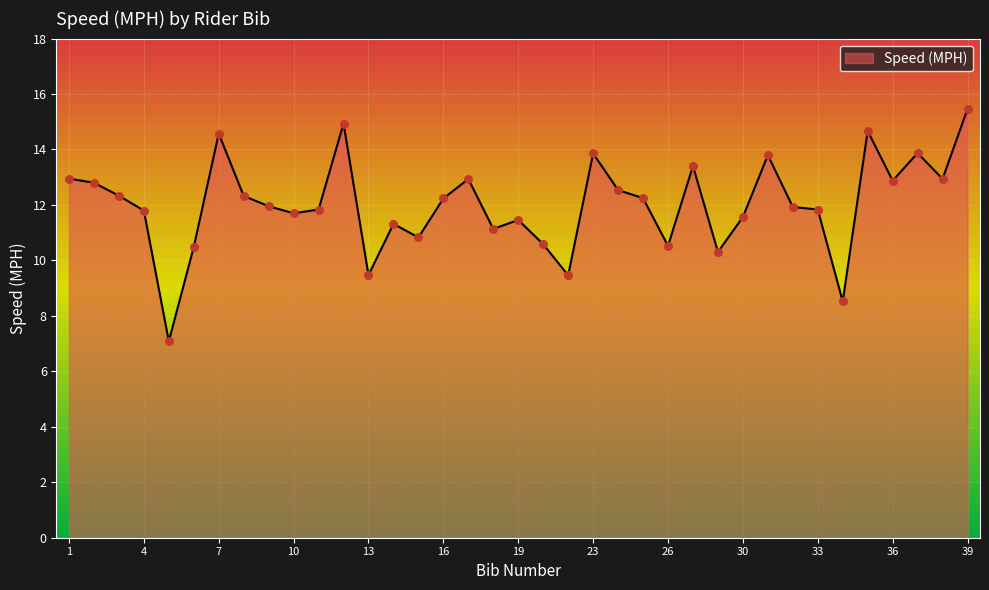

What is the maximum value shown in the chart?

15.5